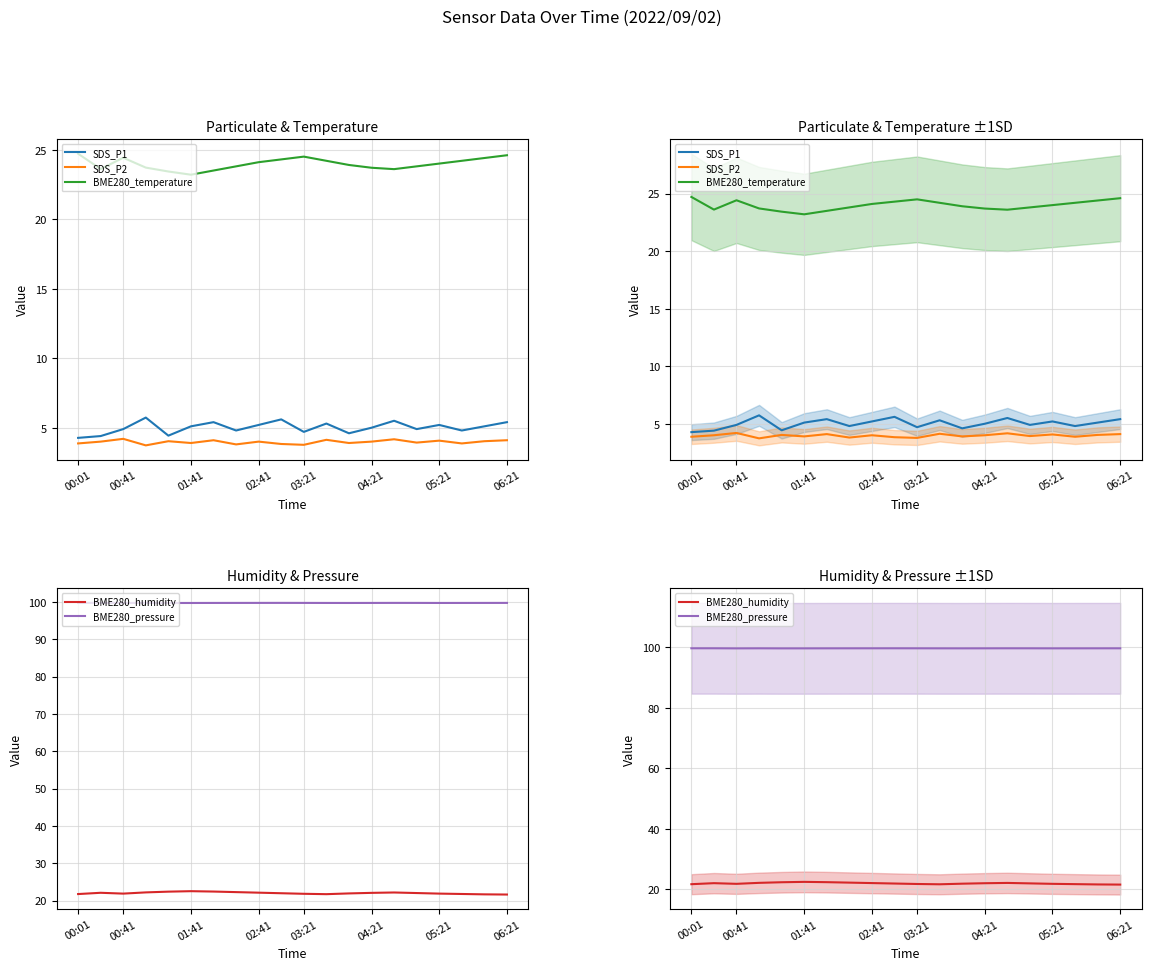

How many series are shown in this chart?

5